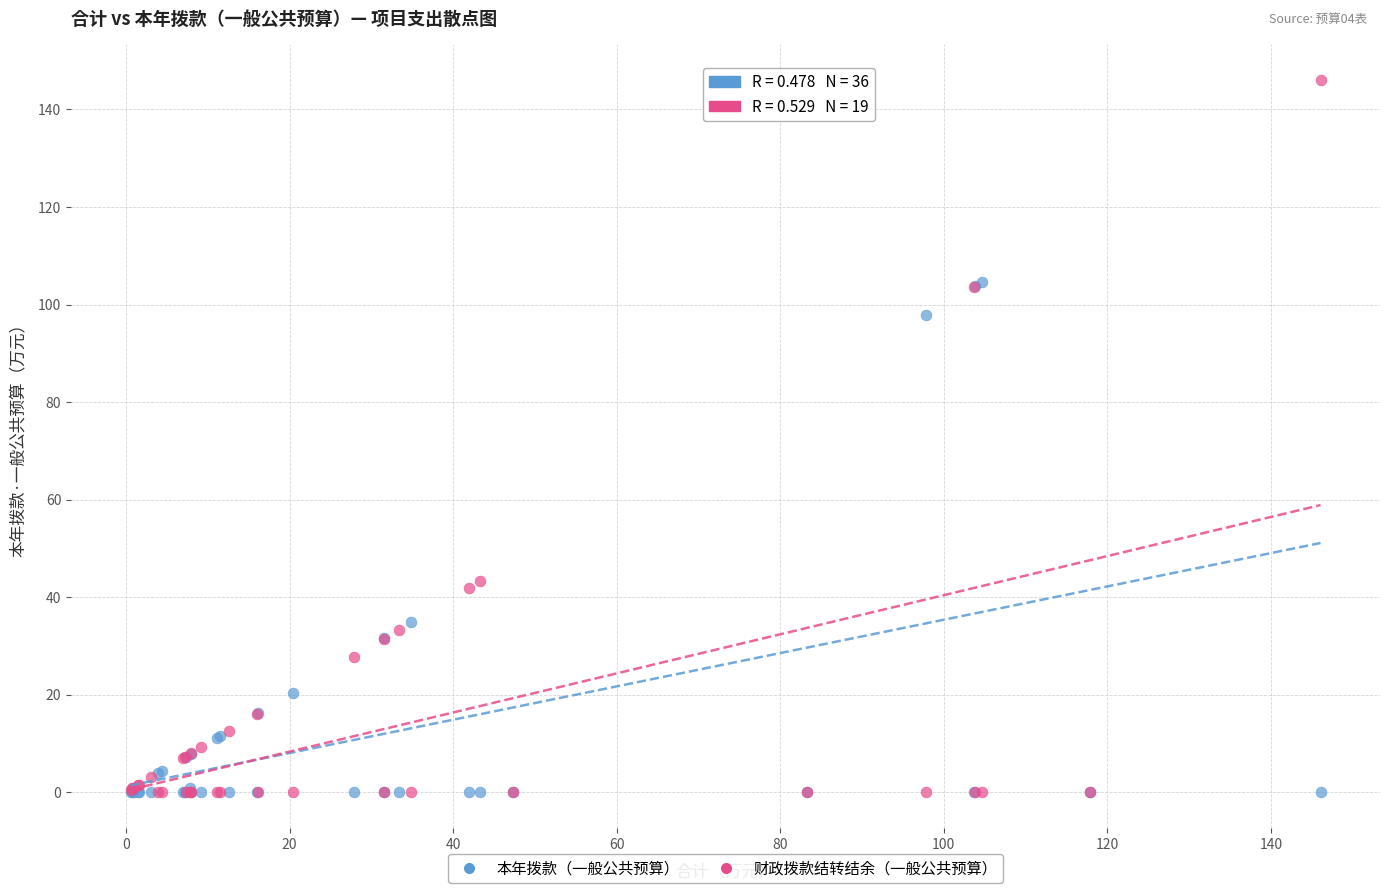

Across all series, what Y value is closest to 73?

97.8